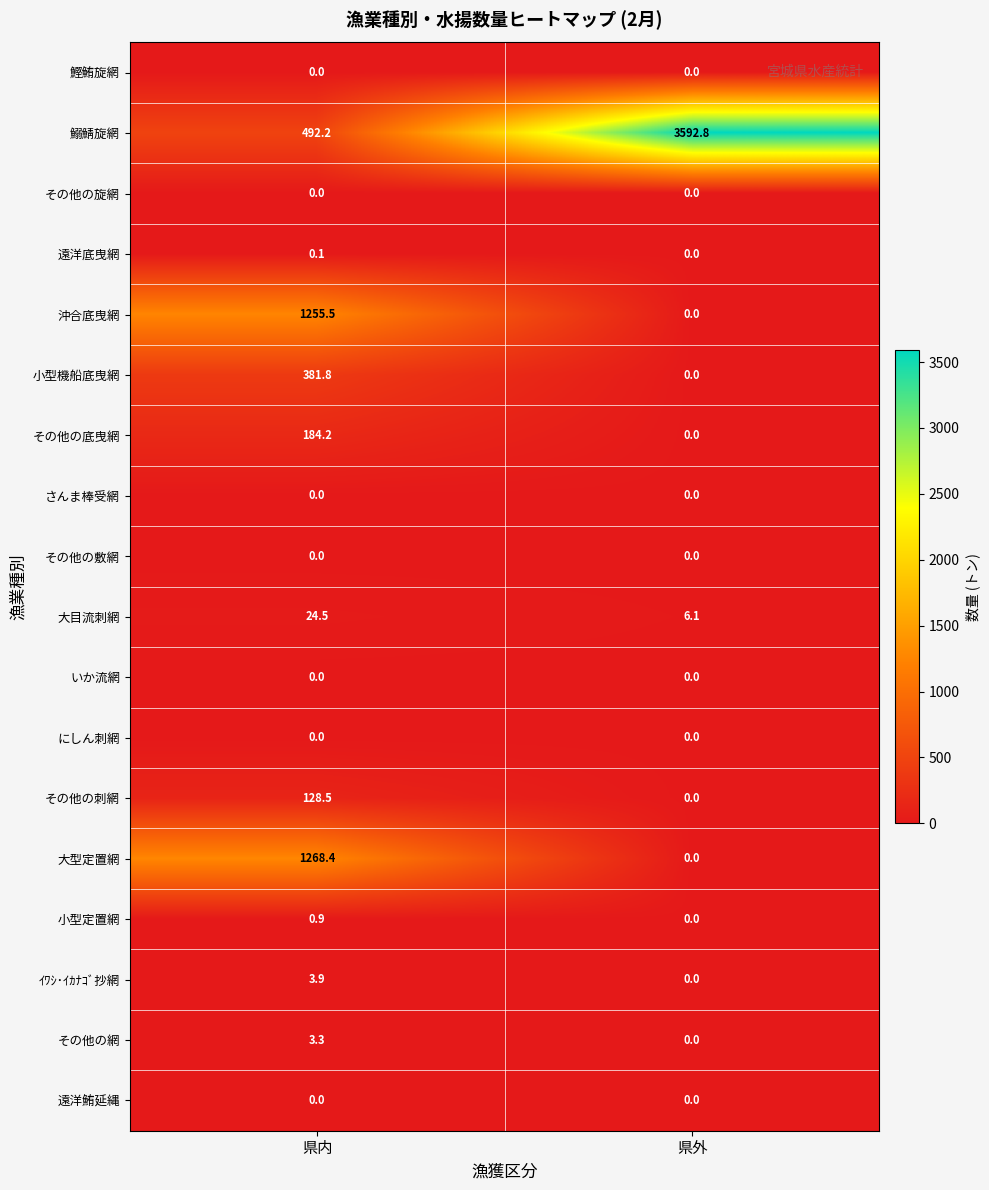

What is the average value of the 鰯鯖旋網 series?

2042.5